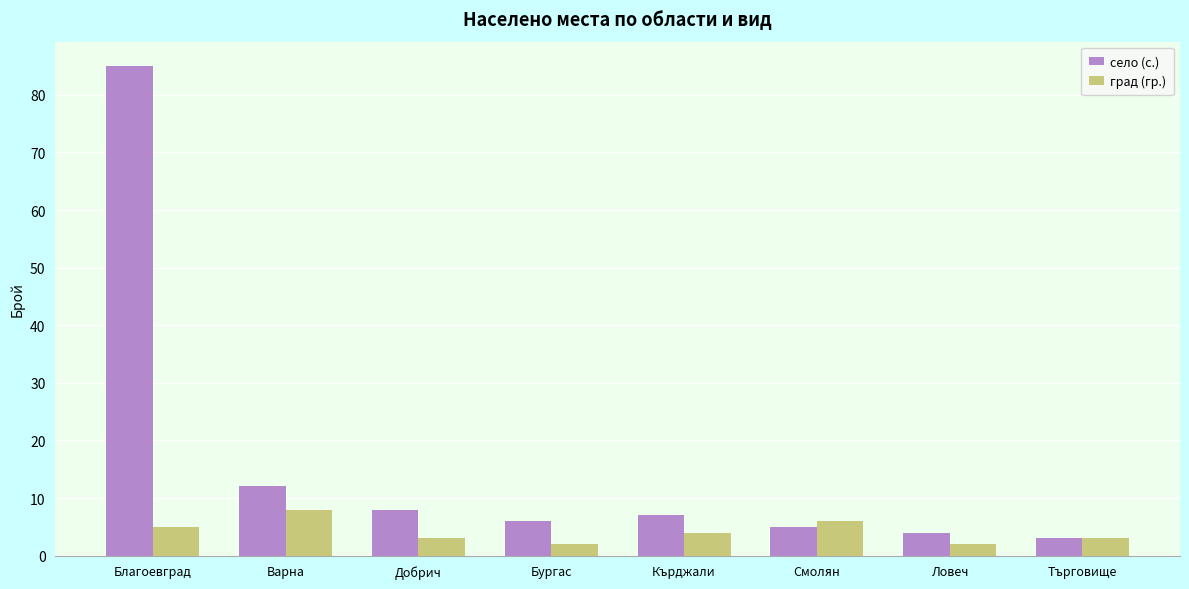

Rank the series at Смолян from lowest to highest value.

село (с.), град (гр.)